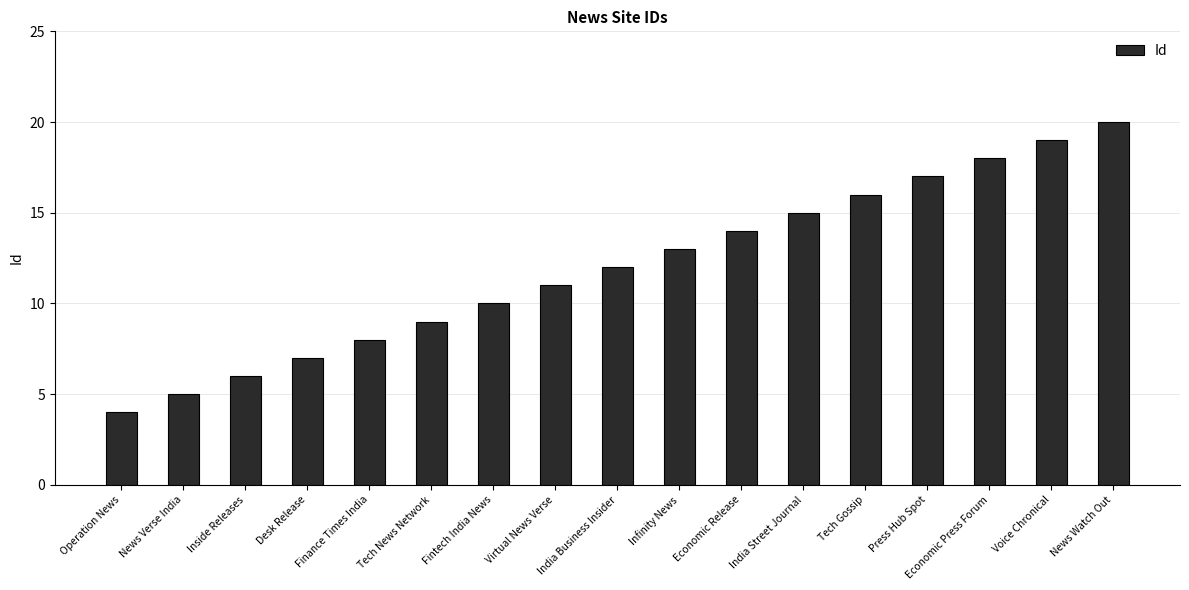

What is the difference between the maximum and minimum values?

16